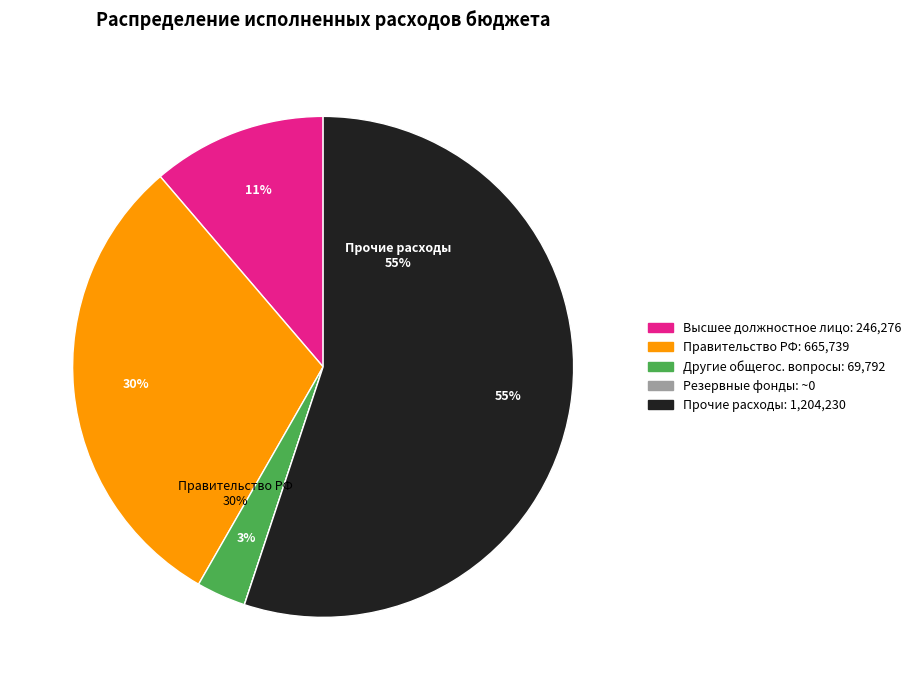

Which slice is the smallest?

Резервные фонды